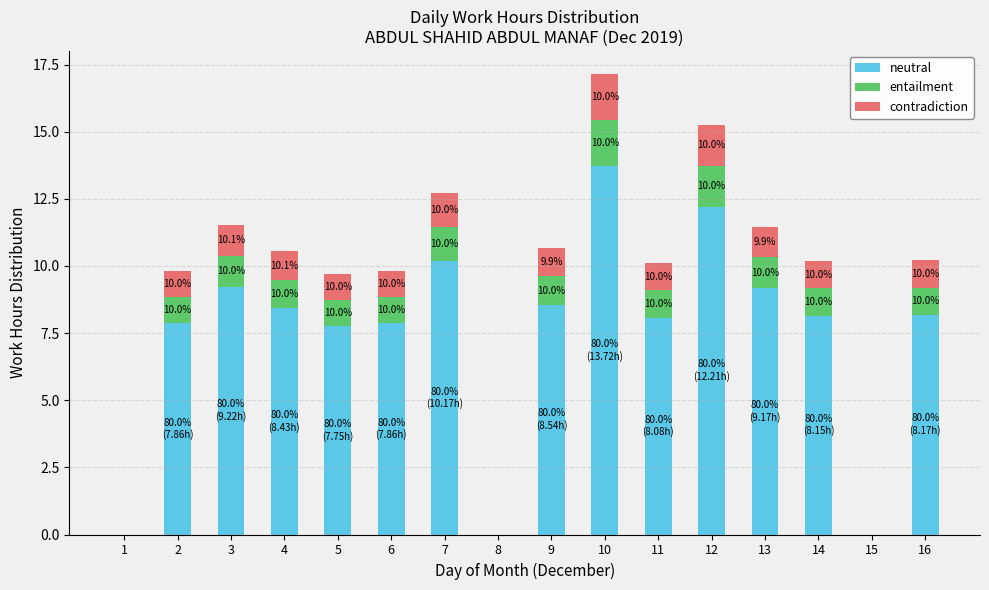

What are all the series names shown in the legend?

neutral, entailment, contradiction